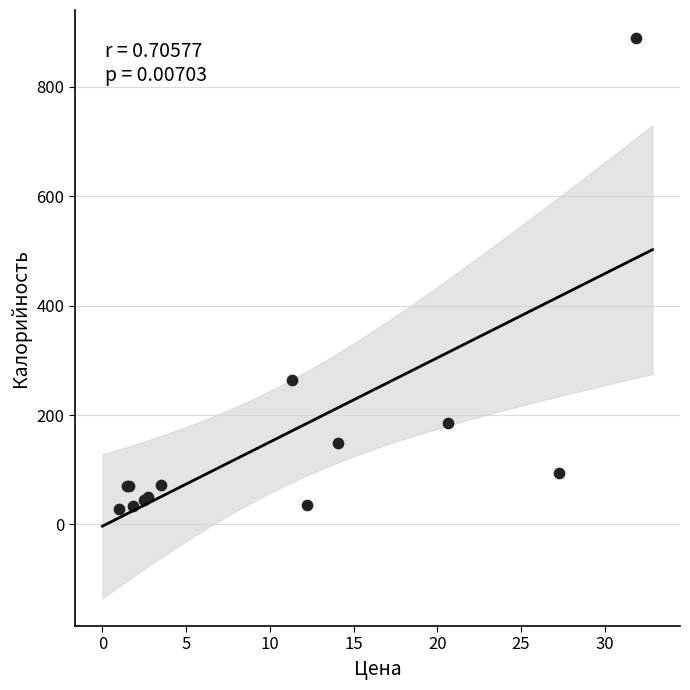

What Y value in the scatter plot is closest to 458?

263.8